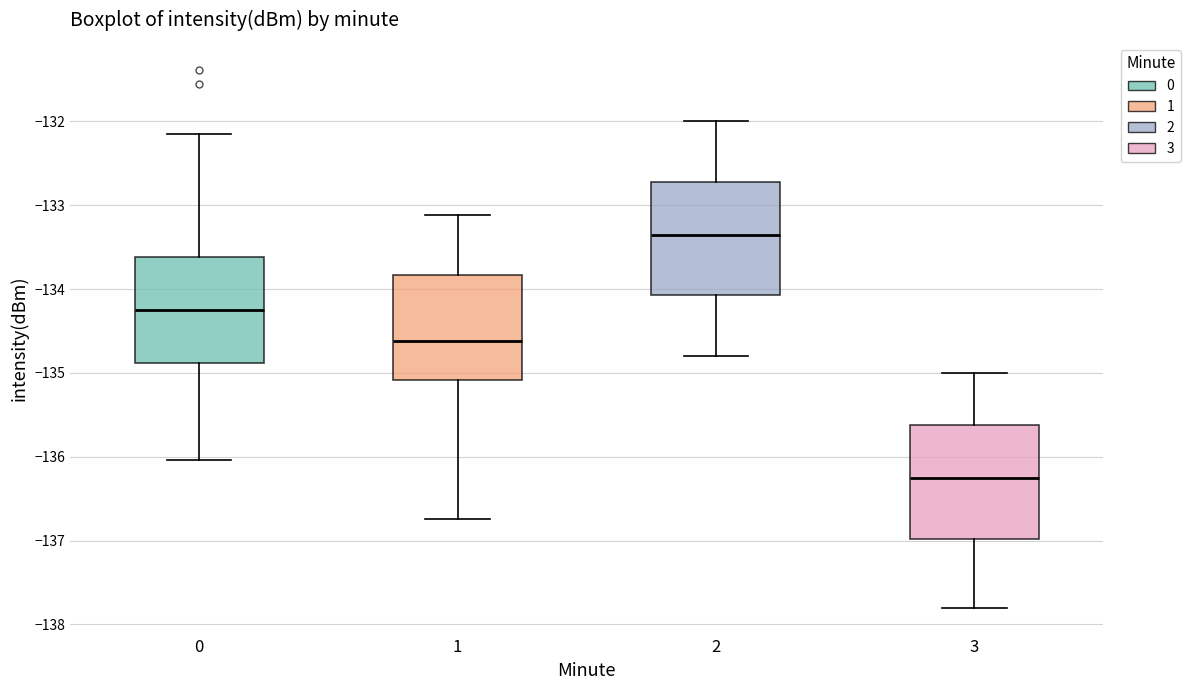

Where is the lower edge of the box at x = 3 on the y-axis? The values are not printed on the chart, so give them approximately, as read against the axis.

-137.0